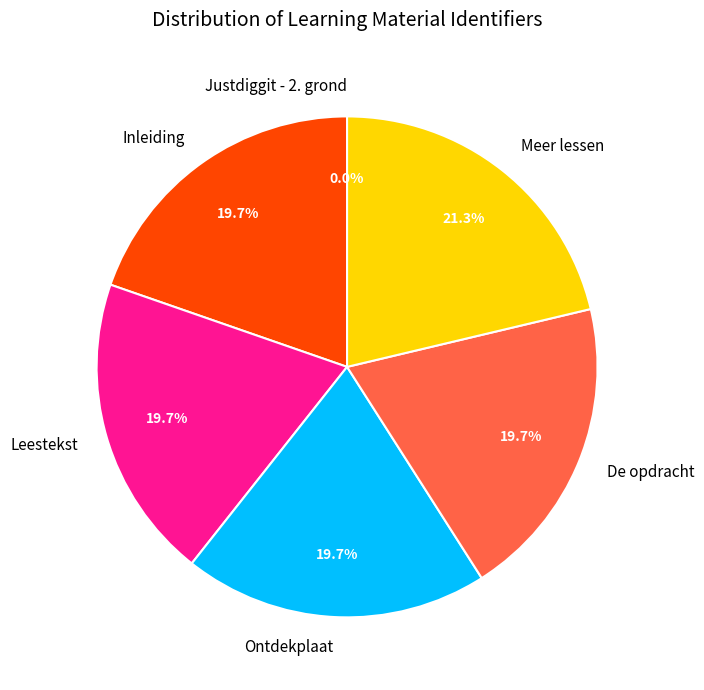

True or false: Inleiding accounts for 20% of the total.

True